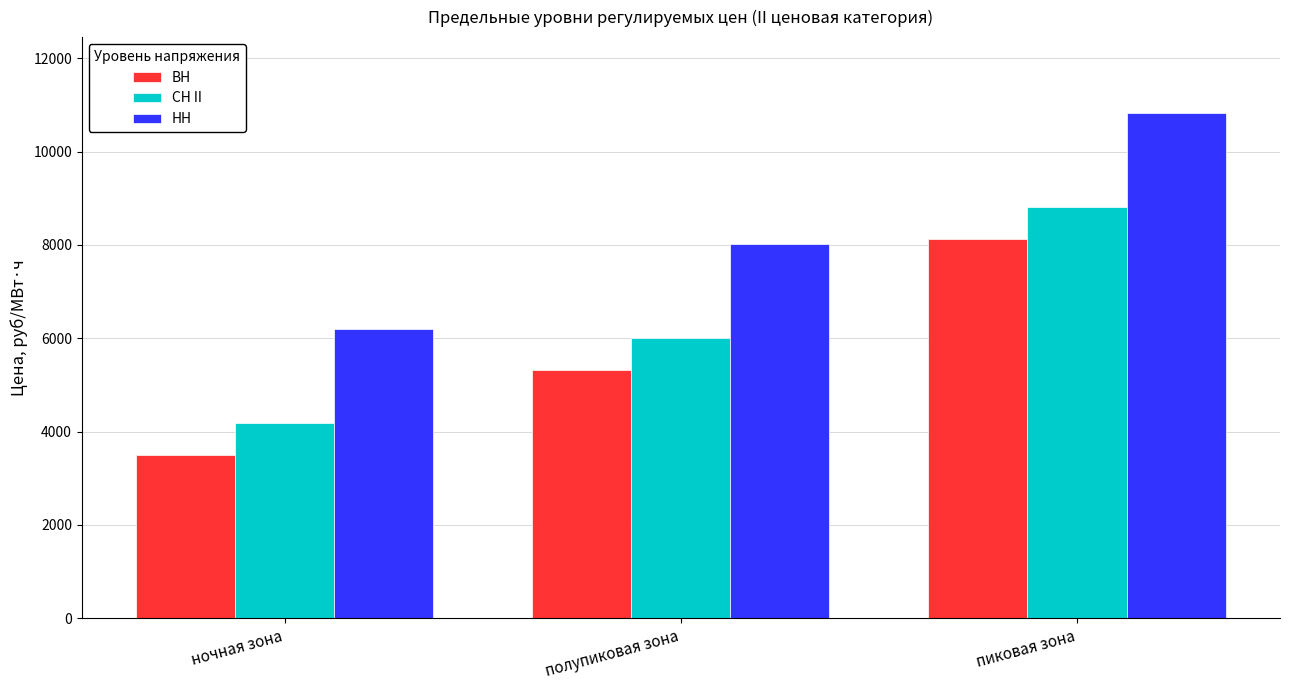

Rank the series by their maximum value, from lowest to highest.

ВН, СН II, НН